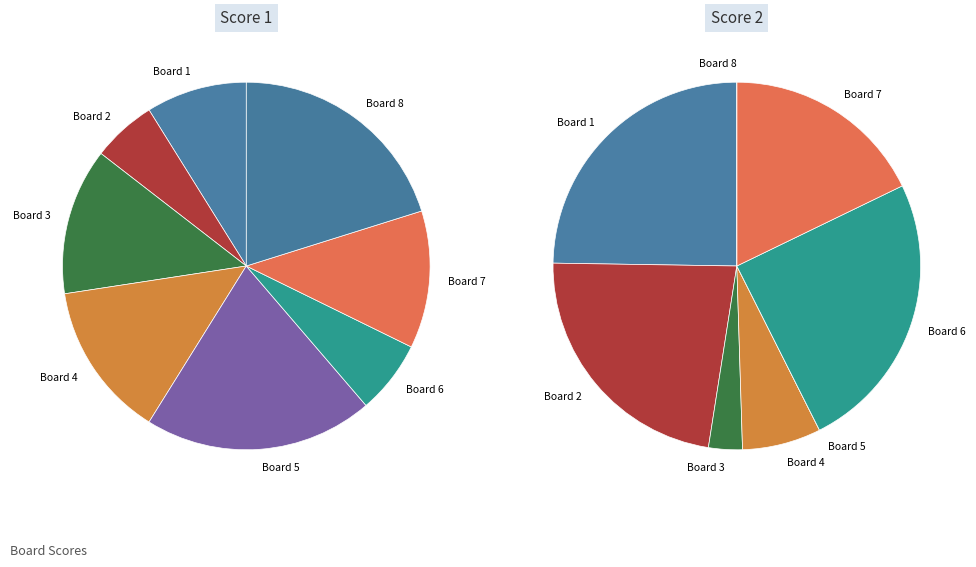

Count the number of slices in the pie.

8